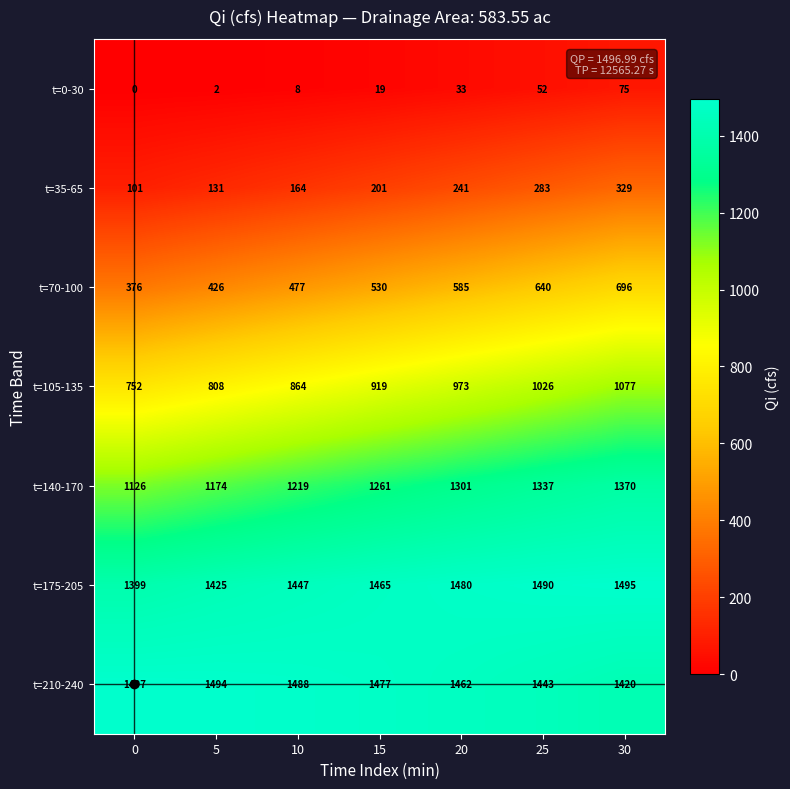

Is it true that t=210-240 equals 306 at 25?

False